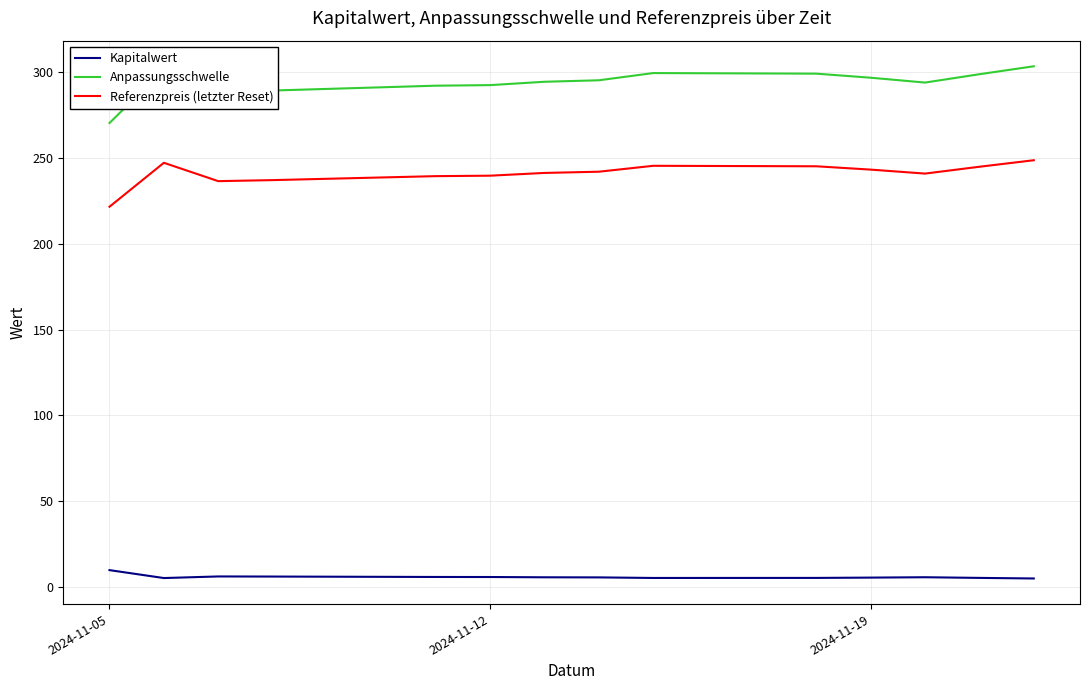

At how many categories does at least one series exceed 233?

14